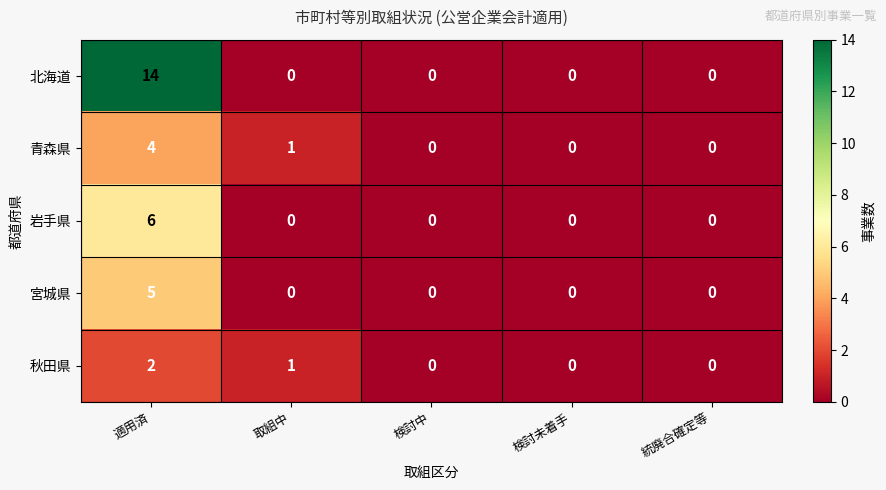

Is it true that 青森県 equals 4 at 適用済?

True